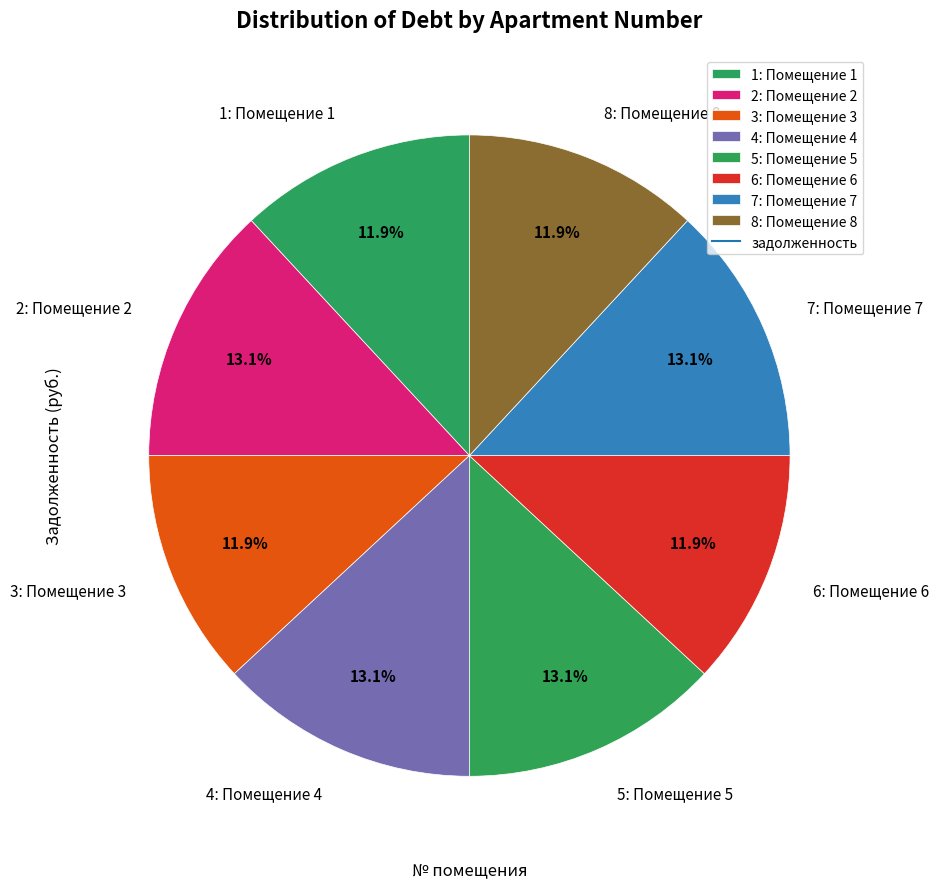

How many slices are in this pie chart?

8